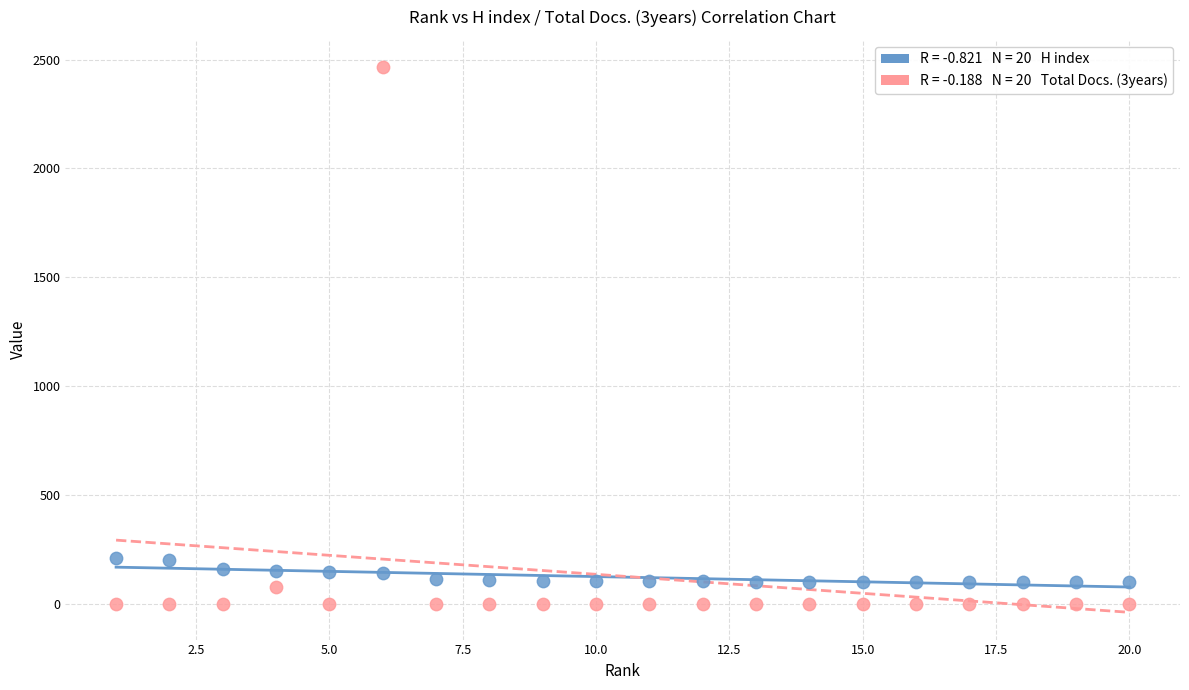

Across all data points, what is the range of X values (max minus min)?

19